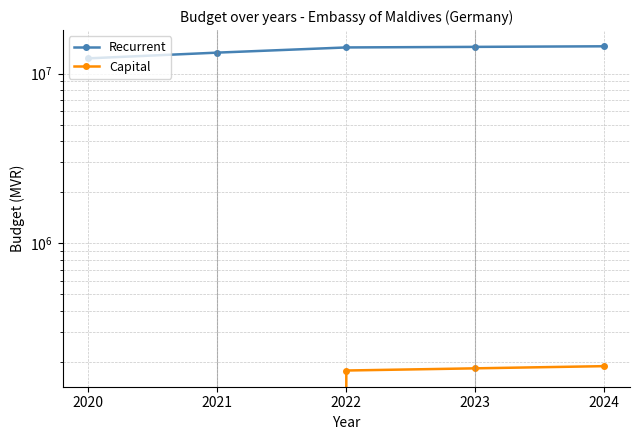

Which series changed the most between 2021 and 2023?

Recurrent